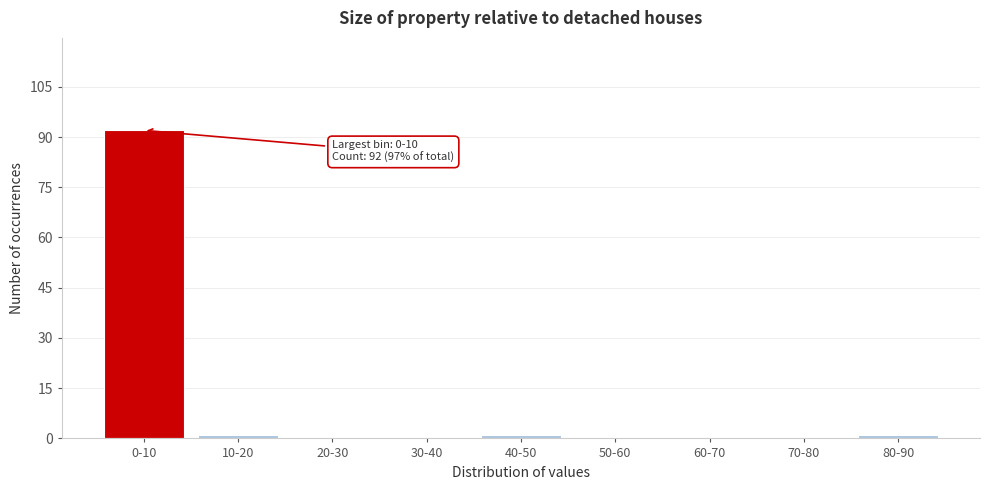

Reading left to right, what are all the values shown in this chart?

0-10=92	10-20=1	20-30=0	30-40=0	40-50=1	50-60=0	60-70=0	70-80=0	80-90=1